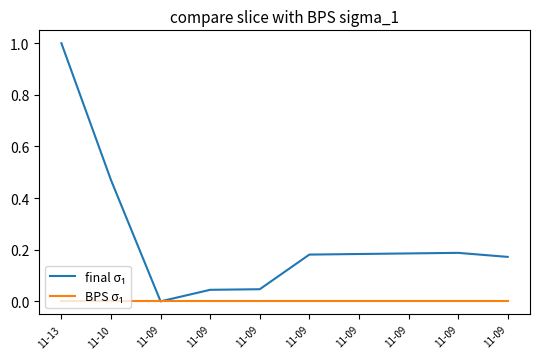

How many lines are shown in the chart?

2